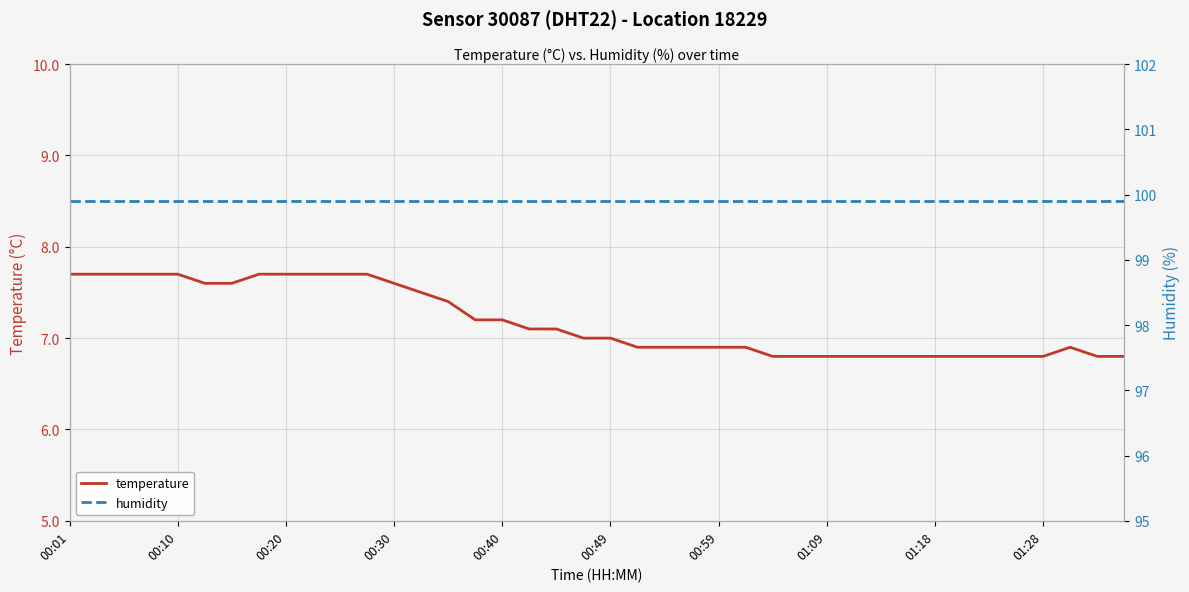

True or false: humidity and temperature cross at least once.

False